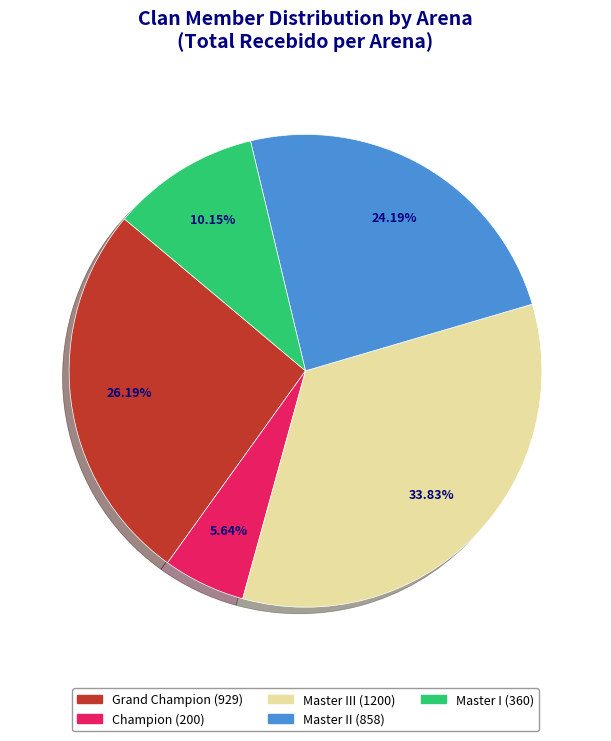

Does any single category account for the majority?

No